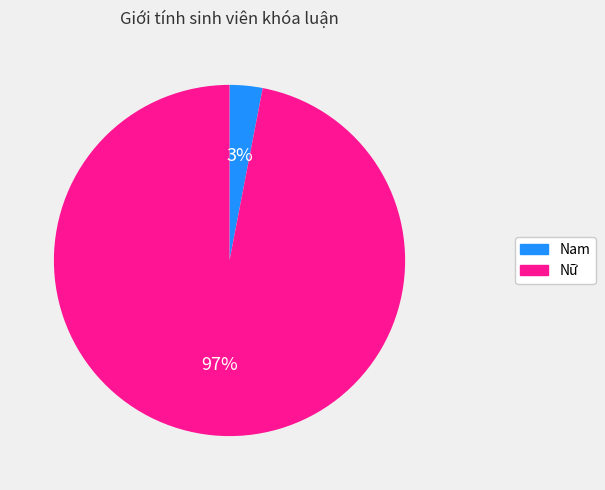

Is it true that Nữ is 97% of the pie?

True